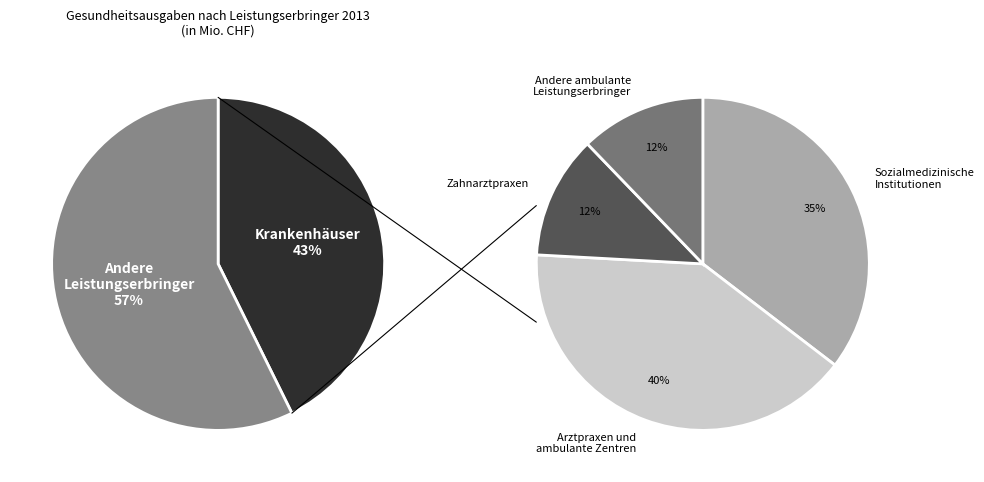

To the nearest percent, what percentage of the pie is Andere ambulante Leistungserbringer?

7%